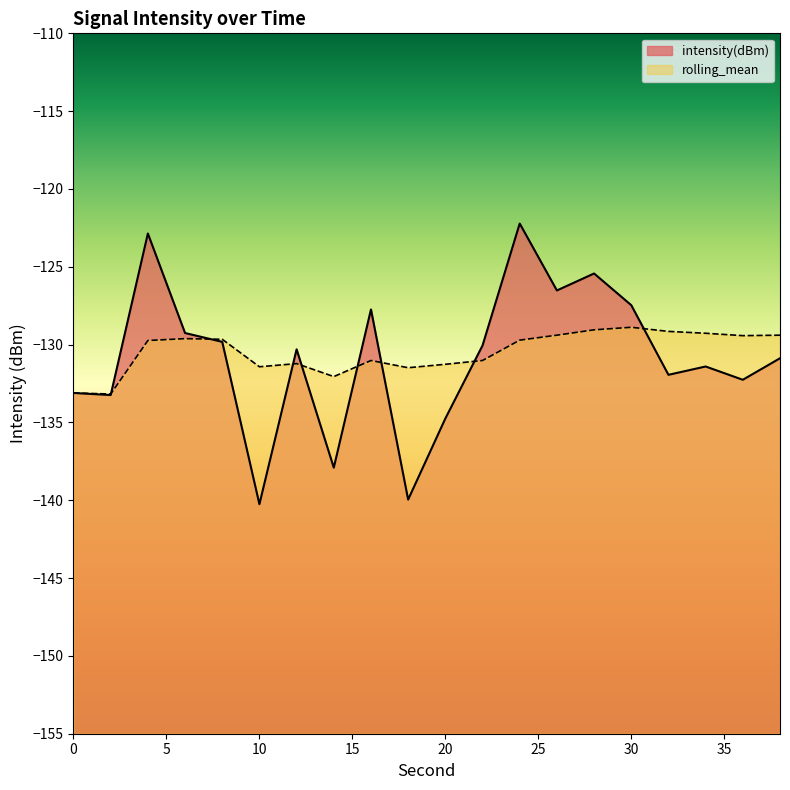

What is the difference between the rolling_mean values at 30 and 16?

2.1